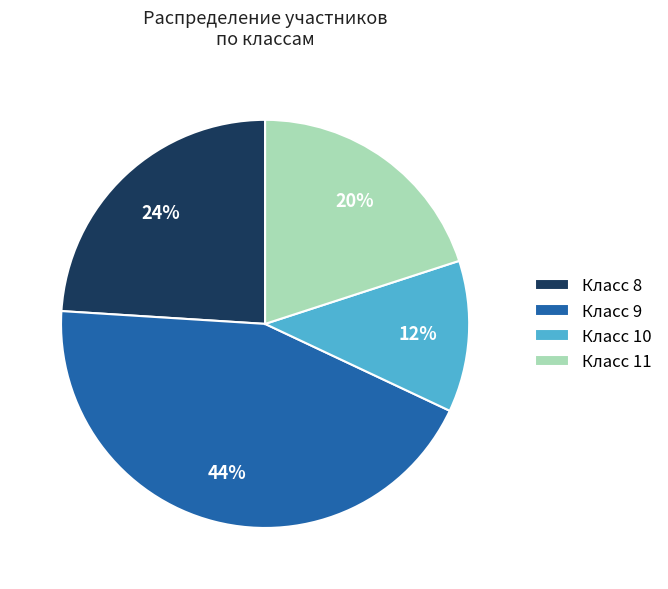

Rank the categories by value from highest to lowest.

Класс 9, Класс 8, Класс 11, Класс 10